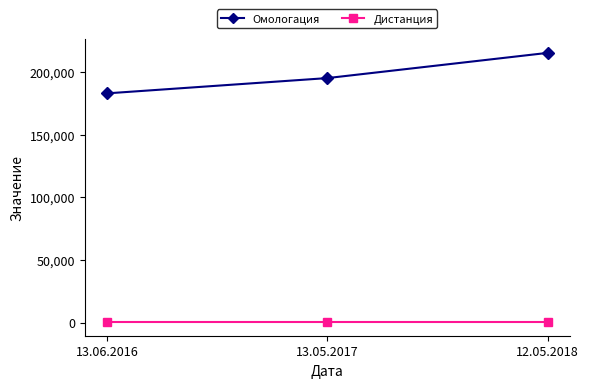

Reading left to right, list all the values displayed in this chart.

Омологация: 13.06.2016=183152	13.05.2017=195360	12.05.2018=215505
Дистанция: 13.06.2016=300	13.05.2017=300	12.05.2018=300